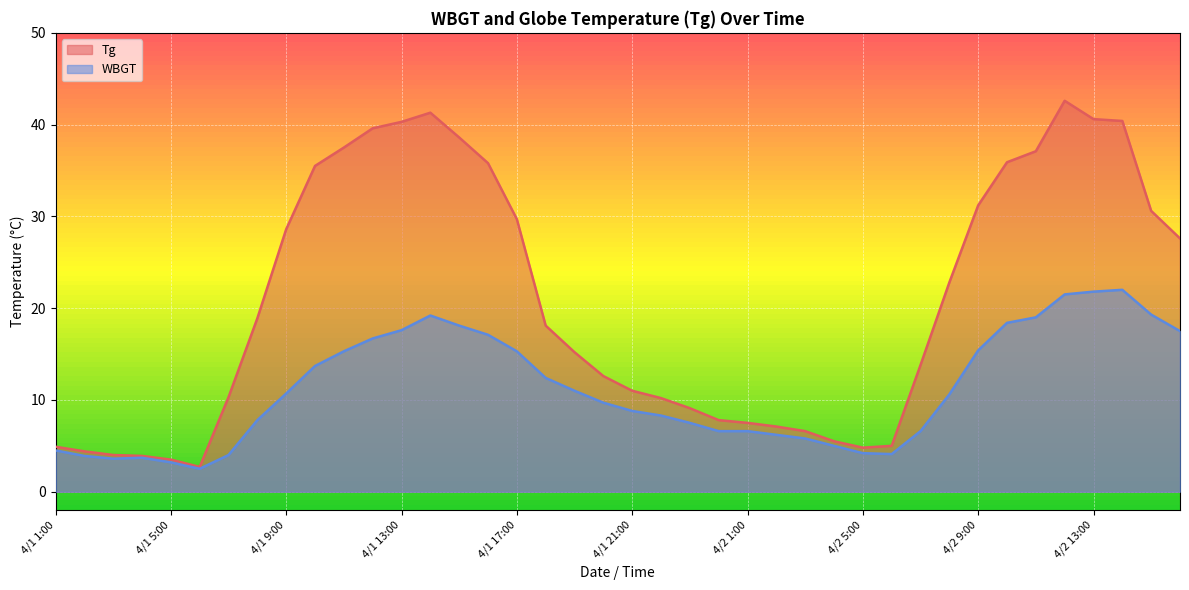

Reading left to right, list all the values displayed in this chart.

Tg: 4.9	4.4	4.0	3.9	3.5	2.7	10.3	18.9	28.6	35.5	37.5	39.6	40.3	41.3	38.6	35.8	29.7	18.1	15.2	12.6	11.0	10.2	9.1	7.8	7.5	7.1	6.6	5.5	4.8	5.0	13.8	22.8	31.2	35.9	37.1	42.6	40.6	40.4	30.6	27.6
WBGT: 4.5	3.9	3.6	3.7	3.2	2.5	4.0	7.8	10.7	13.7	15.3	16.7	17.6	19.2	18.1	17.1	15.3	12.4	11.0	9.7	8.8	8.3	7.5	6.6	6.6	6.2	5.8	5.0	4.2	4.1	6.6	10.6	15.4	18.4	19.0	21.5	21.8	22.0	19.3	17.5